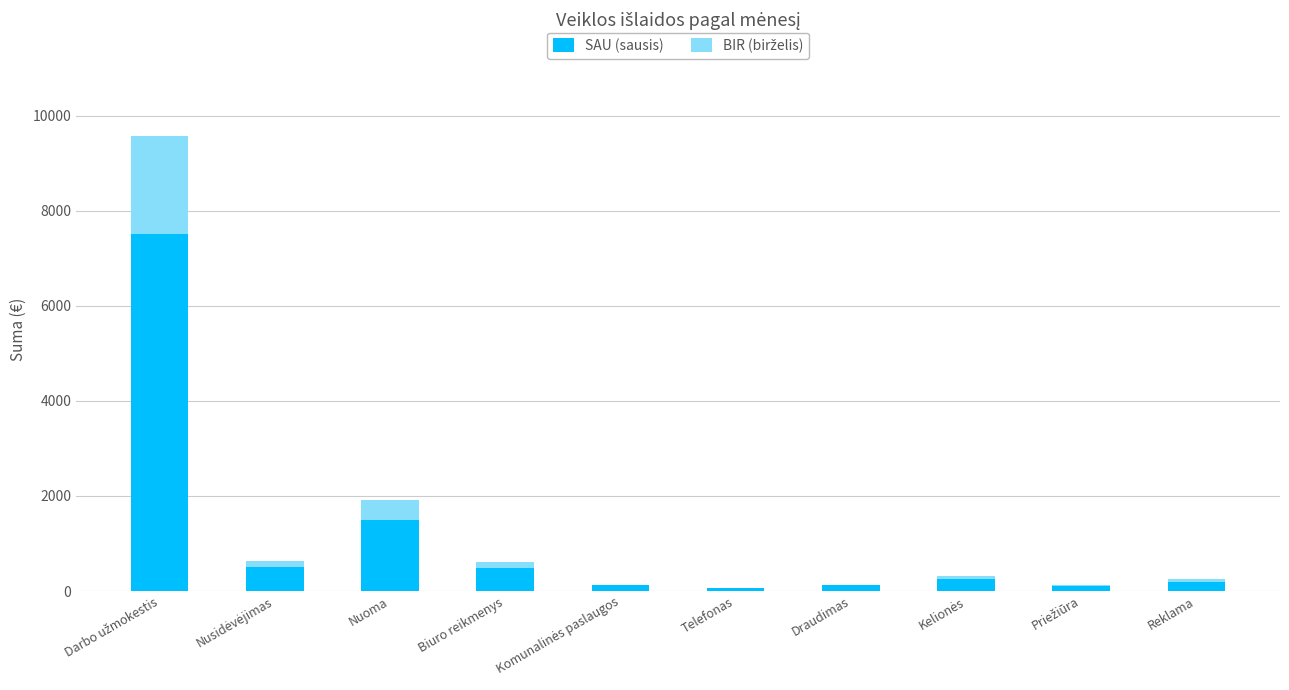

What is the total value across all series at Nuoma?

1914.4